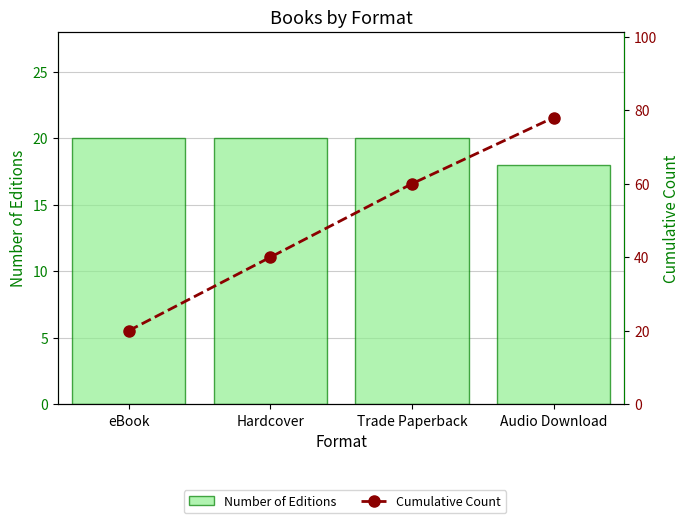

At which label does Cumulative Count first exceed 60?

Audio Download